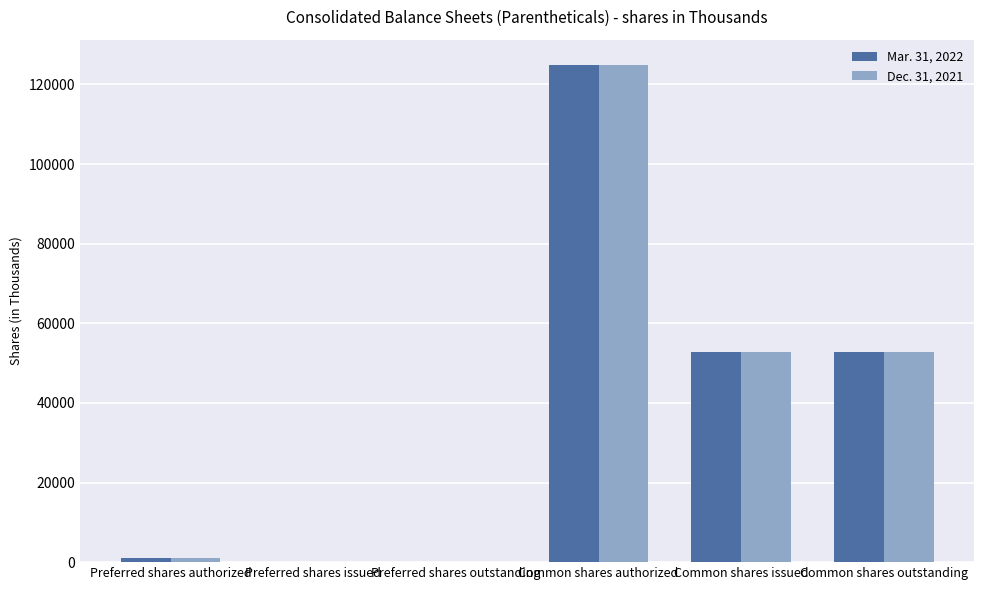

At which category is the sum across all series the highest?

Common shares authorized